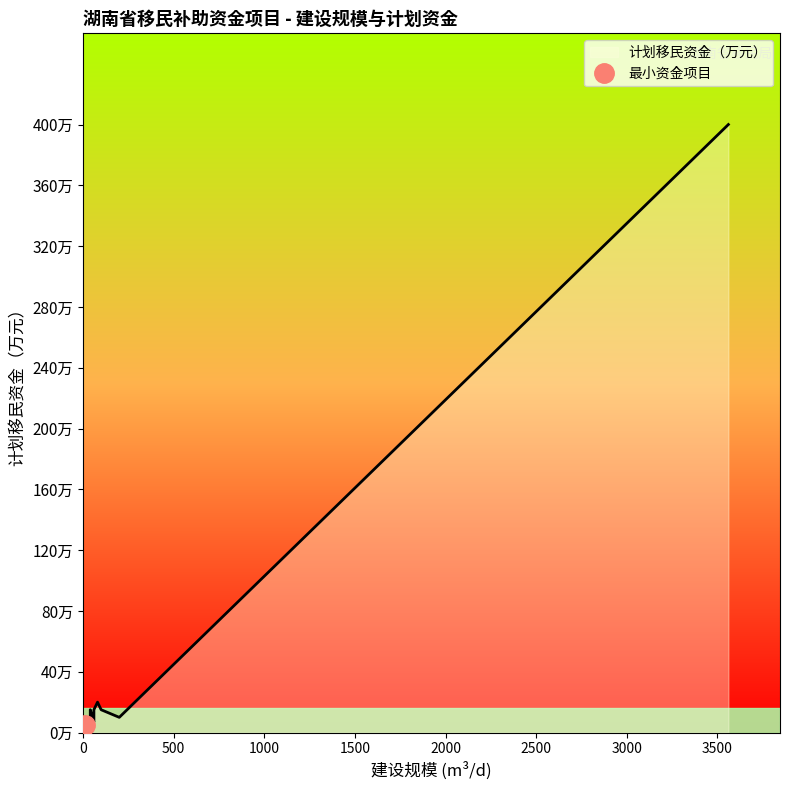

How many interior local peaks (higher than both neighbors) does the data have?

4